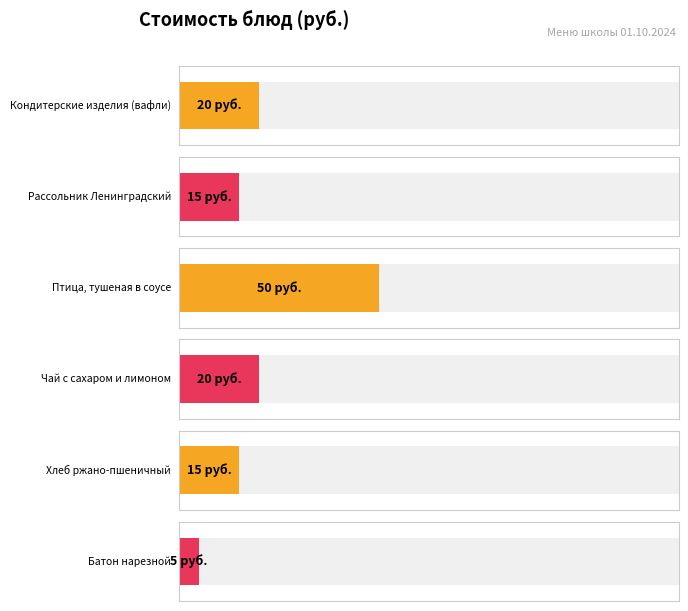

Read the value at Хлеб ржано-пшеничный.

15